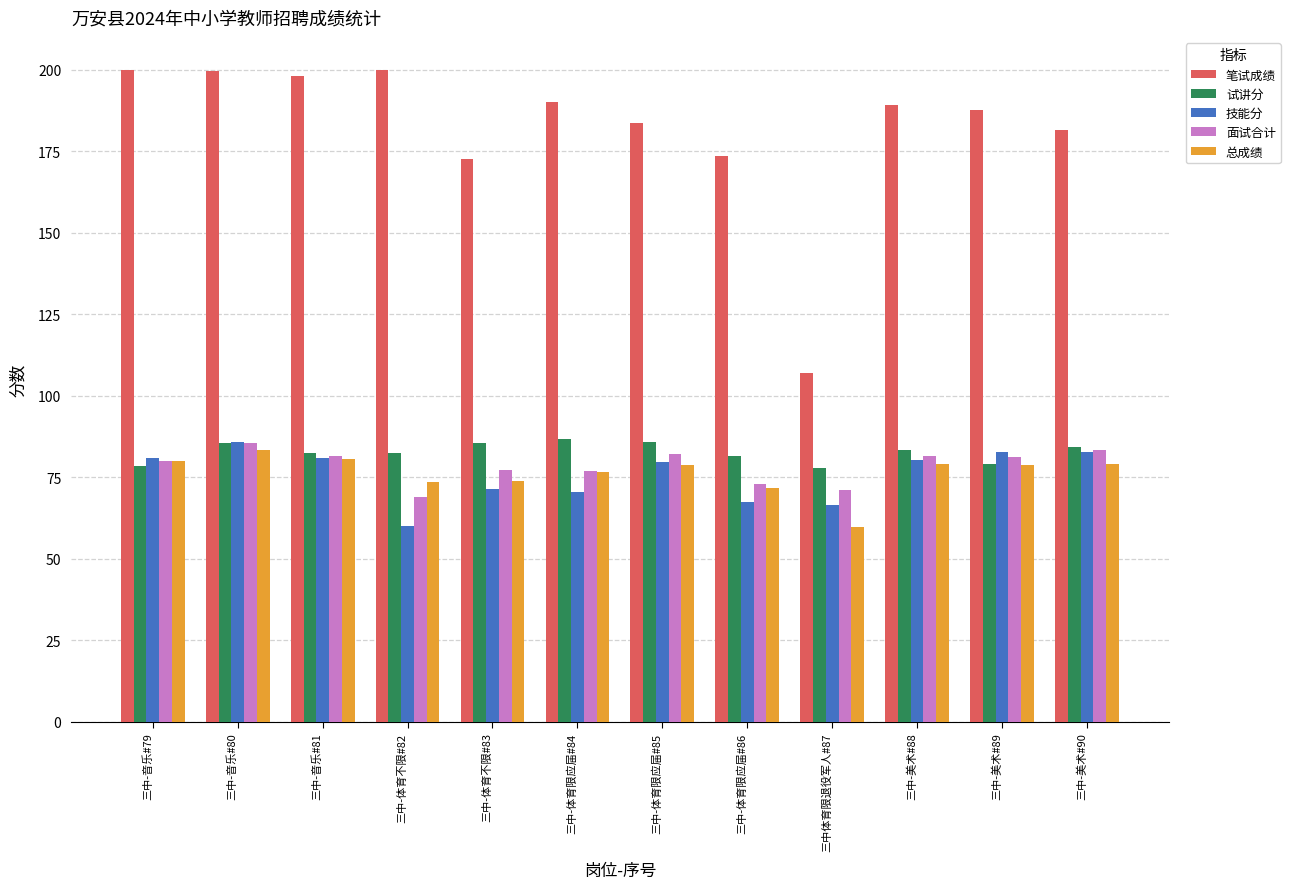

The value of 面试合计 at 三中-音乐#79 is 80.0. True or false?

True